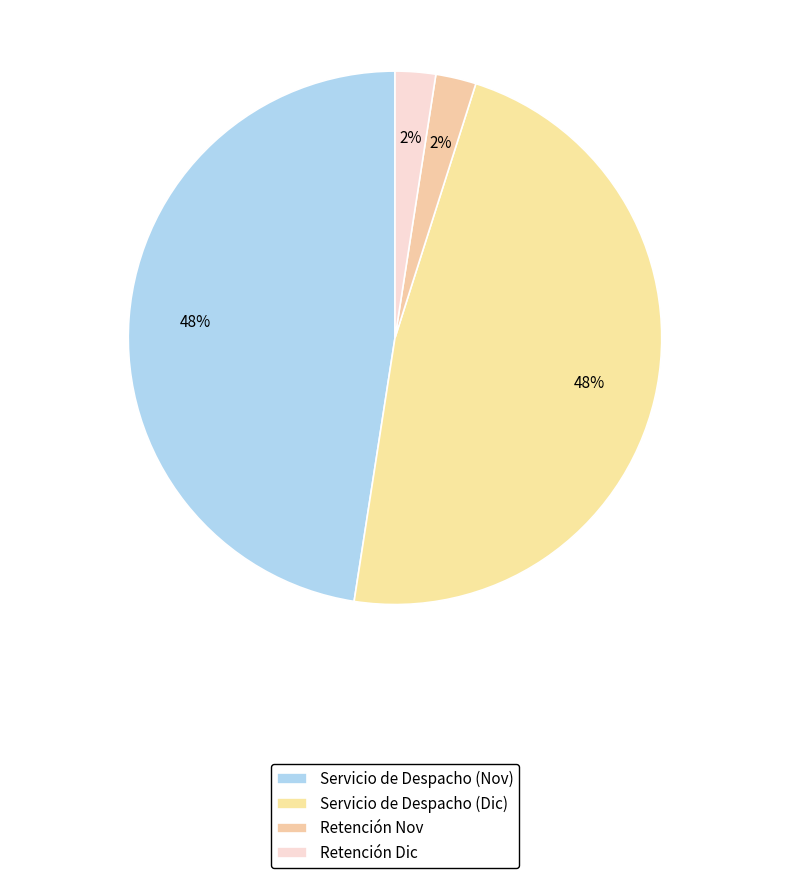

How many segments does this pie chart have?

4